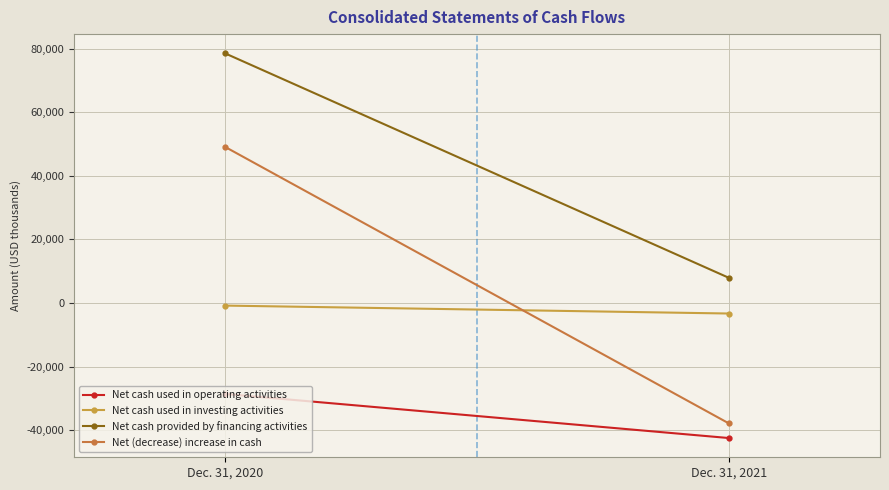

At which category is the sum across all series the highest?

Dec. 31, 2020